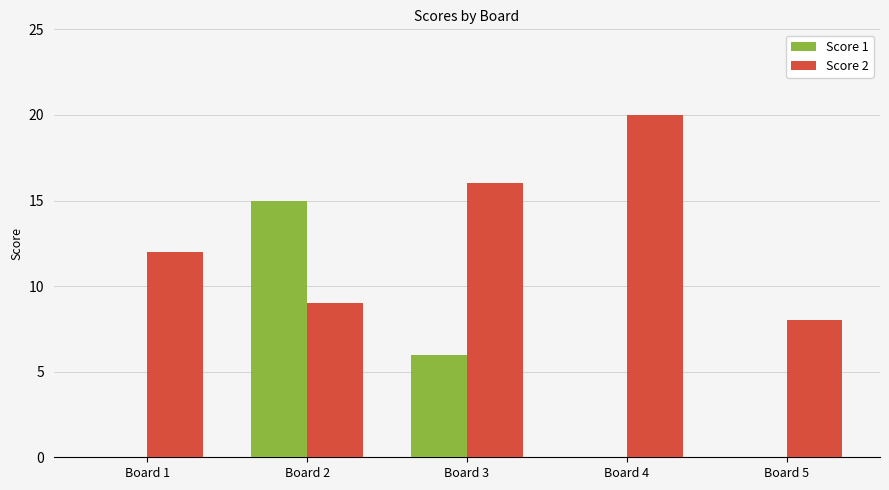

Which label corresponds to the largest value in the chart?

Board 4